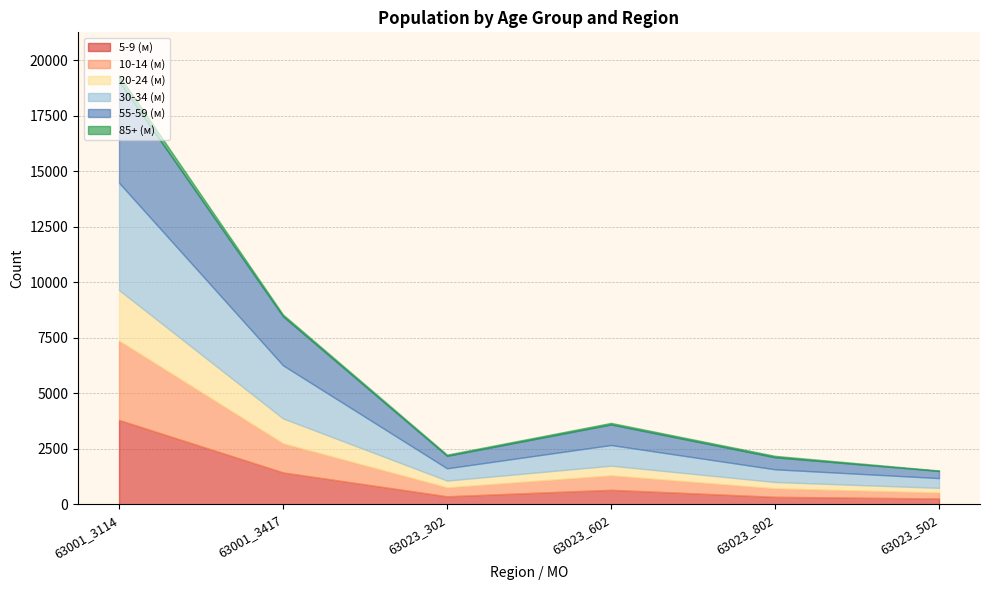

Reading left to right, what are all the values shown in this chart?

5-9 (м): 3805	1443	368	660	344	270
10-14 (м): 3569	1309	401	650	382	267
20-24 (м): 2280	1122	306	436	285	211
30-34 (м): 4832	2390	553	931	572	439
55-59 (м): 4565	2204	562	925	541	323
85+ (м): 274	85	55	71	65	21